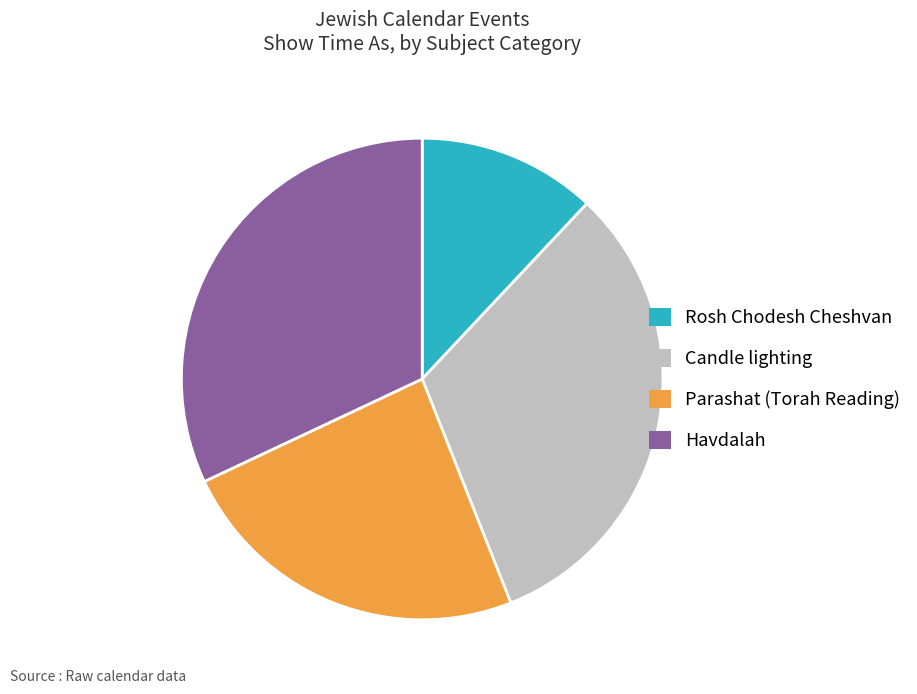

Combined, do Candle lighting and Rosh Chodesh Cheshvan account for over 50%?

No